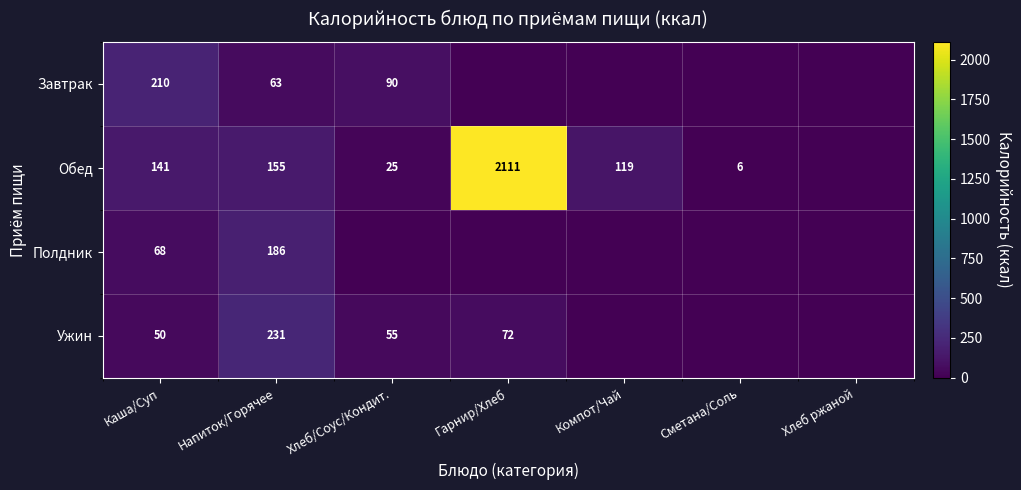

At Напиток/Горячее, list the series in order from smallest to largest.

Завтрак, Обед, Полдник, Ужин